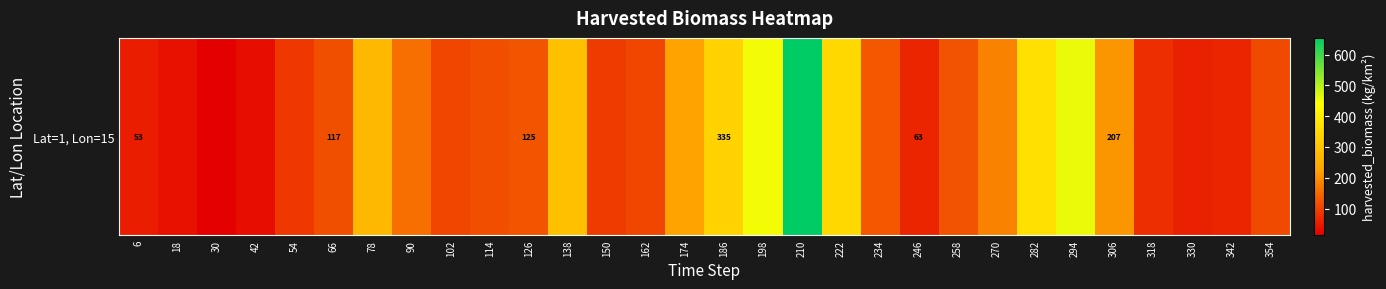

Read the value at 78.

271.8